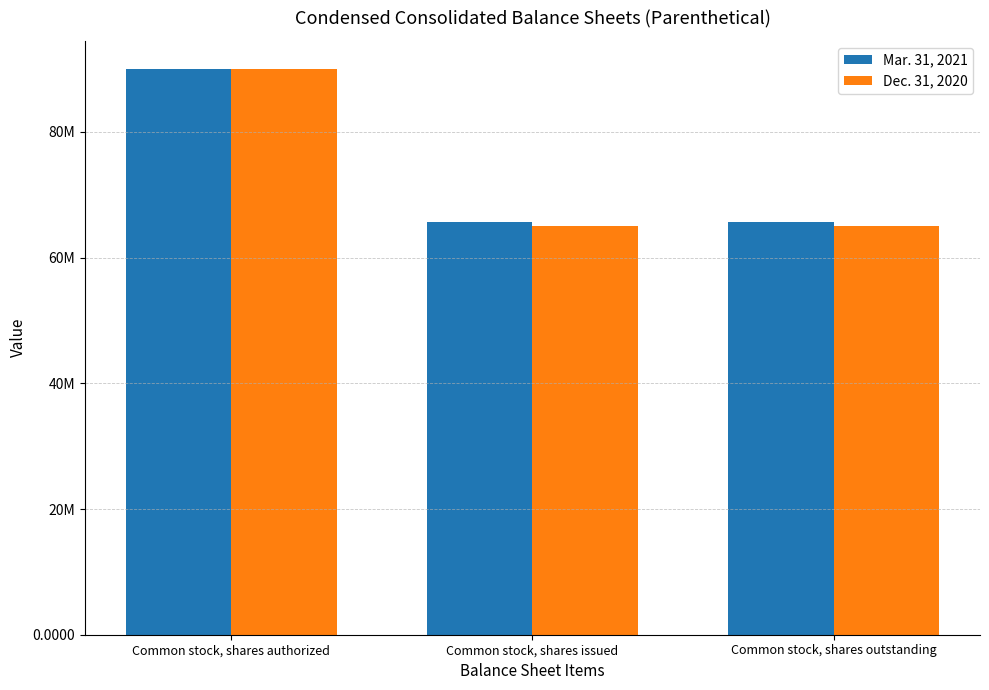

Is it true that Dec. 31, 2020 equals 146126287 at Common stock, shares authorized?

False